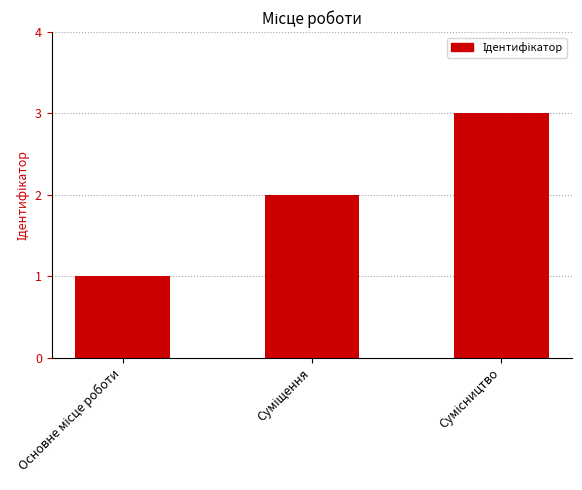

What is the sum of all values?

6